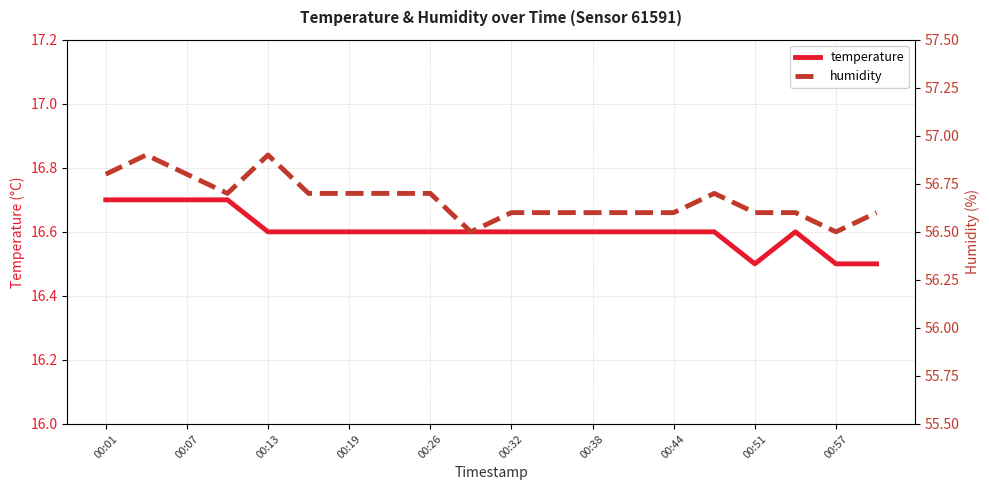

Between 15 and 19, which series saw the biggest shift?

temperature